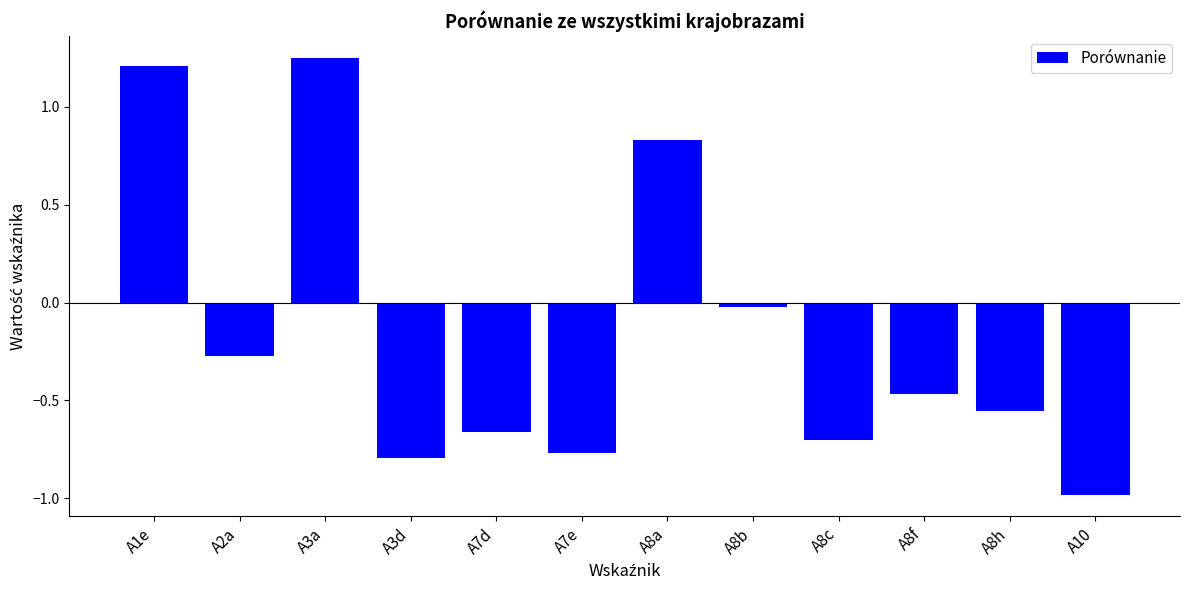

True or false: the data shows 0.2 at A8a.

False